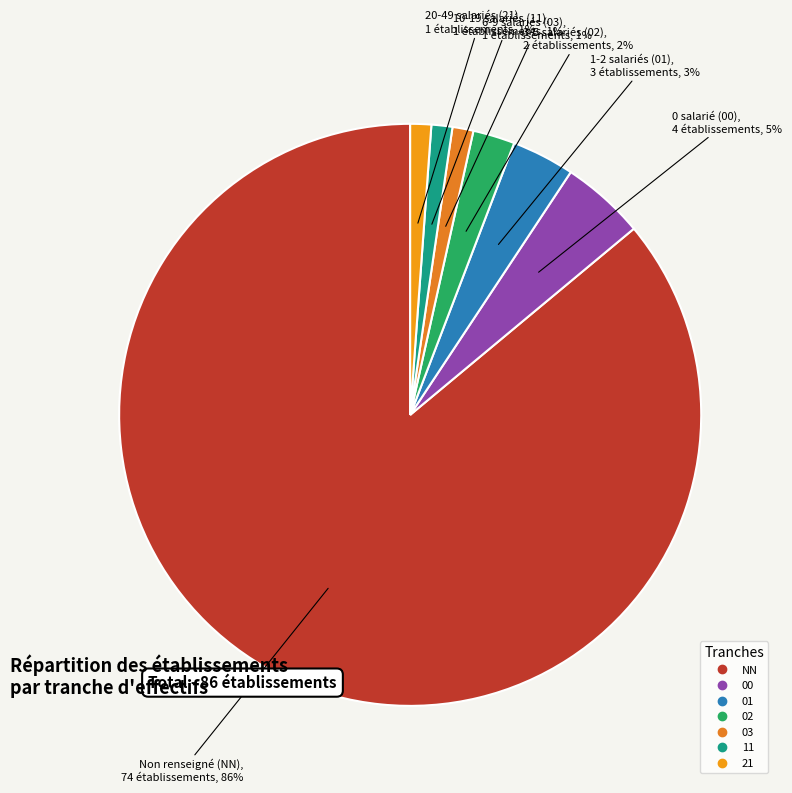

Rank the categories by value from highest to lowest.

NN, 00, 01, 02, 03, 11, 21